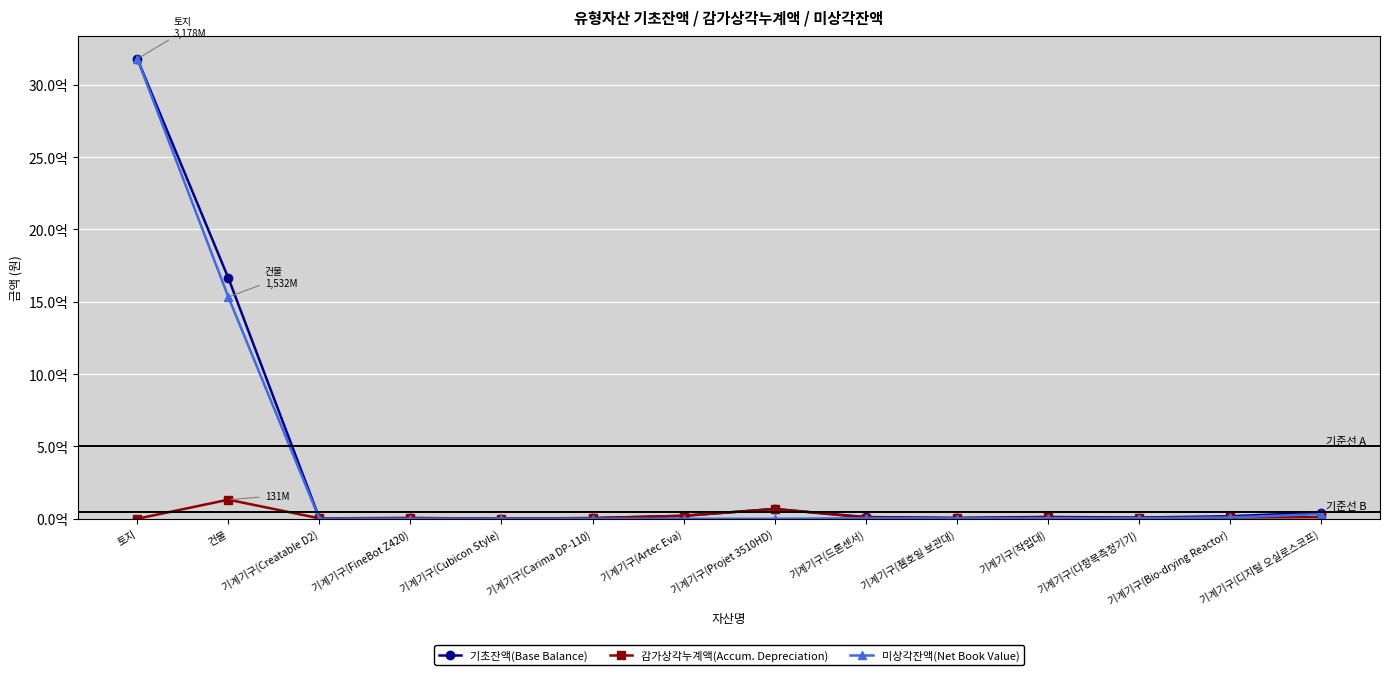

Is the value of 미상각잔액(Net Book Value) at 토지 greater than the value of 기초잔액(Base Balance) at 기계기구(FineBot Z420)?

Yes